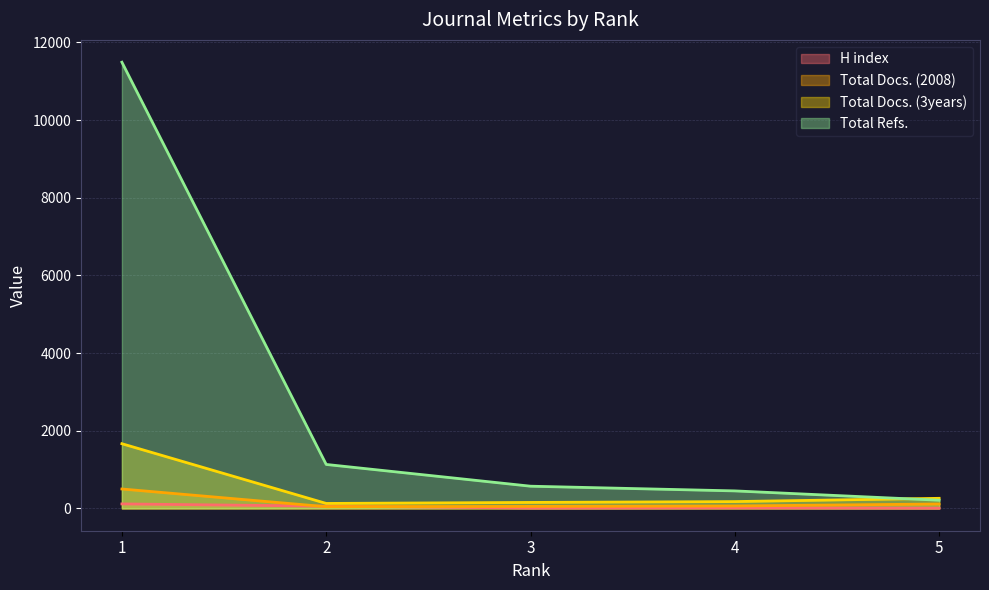

How many lines are shown in the chart?

4